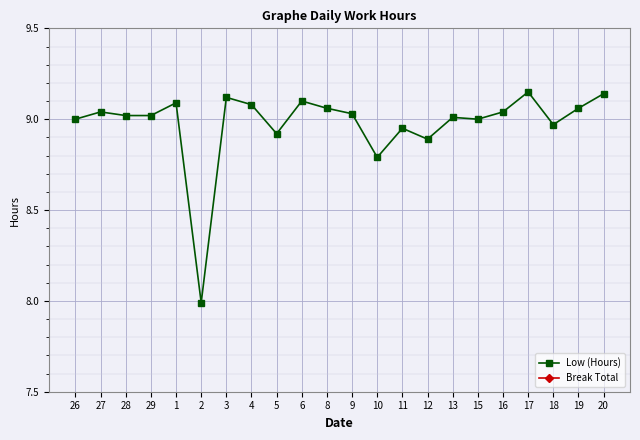

Is this an area chart (filled region under the line)?

No